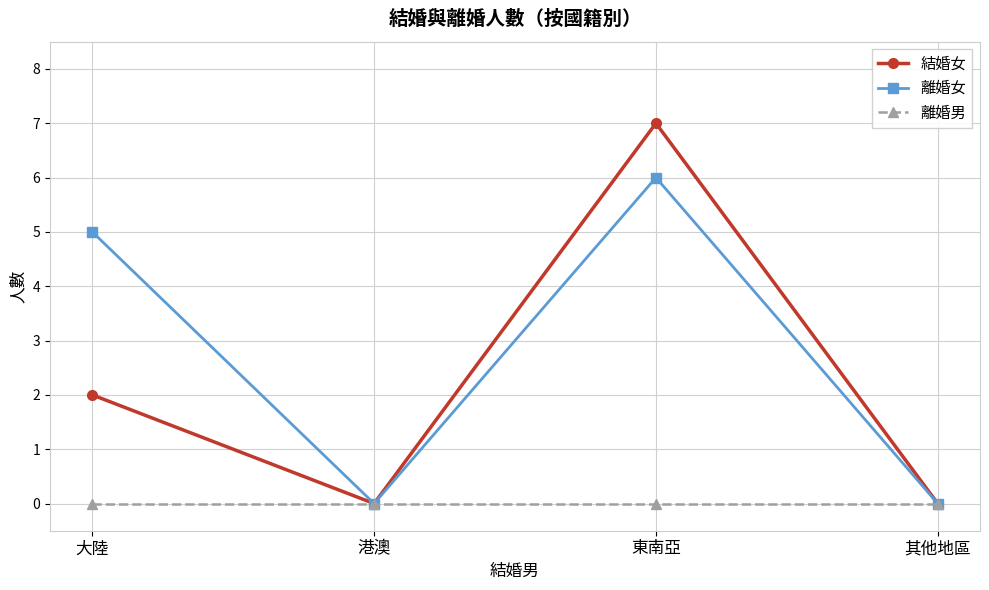

Is it true that 離婚女 equals -2 at 港澳?

False